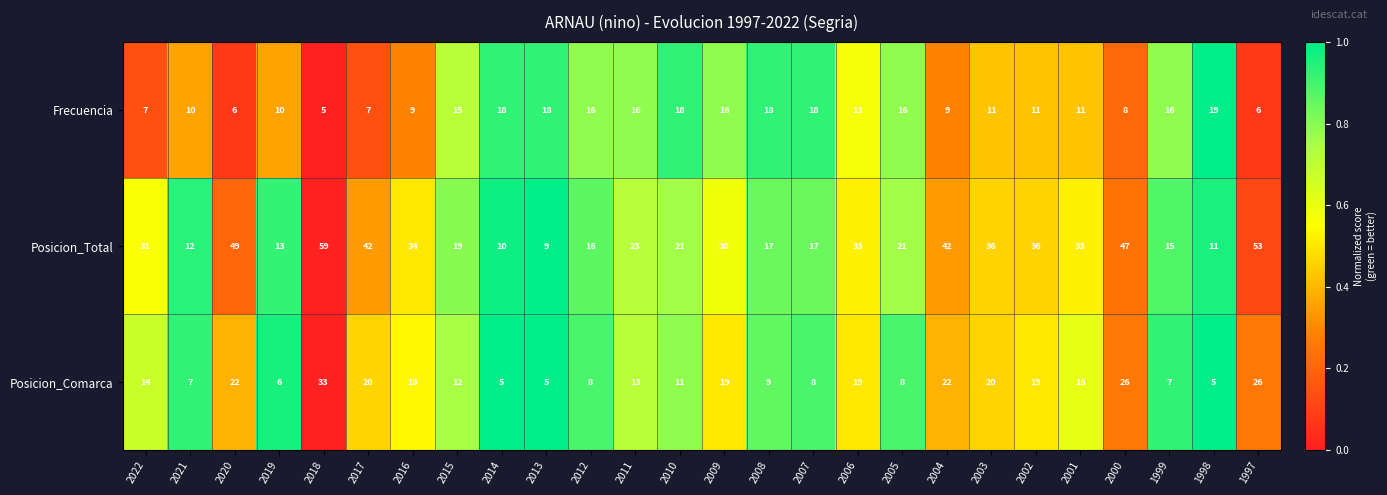

Rank the series by their maximum value, from highest to lowest.

Posicion_Total, Posicion_Comarca, Frecuencia